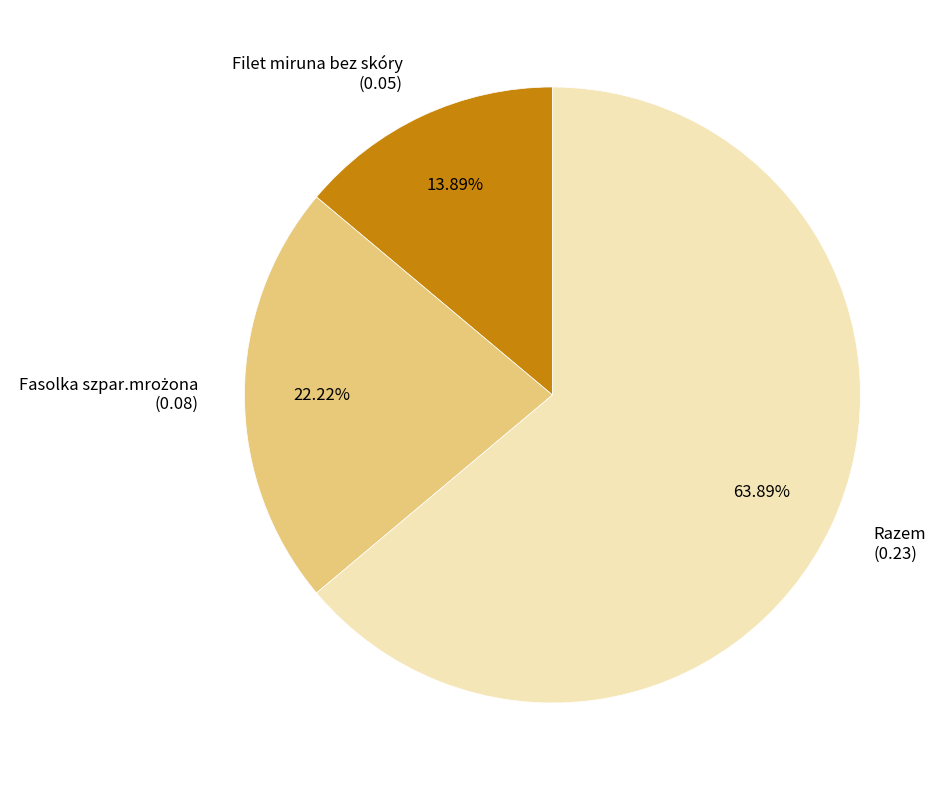

To the nearest percent, what is the combined percentage of Filet miruna bez skóry and Razem?

78%